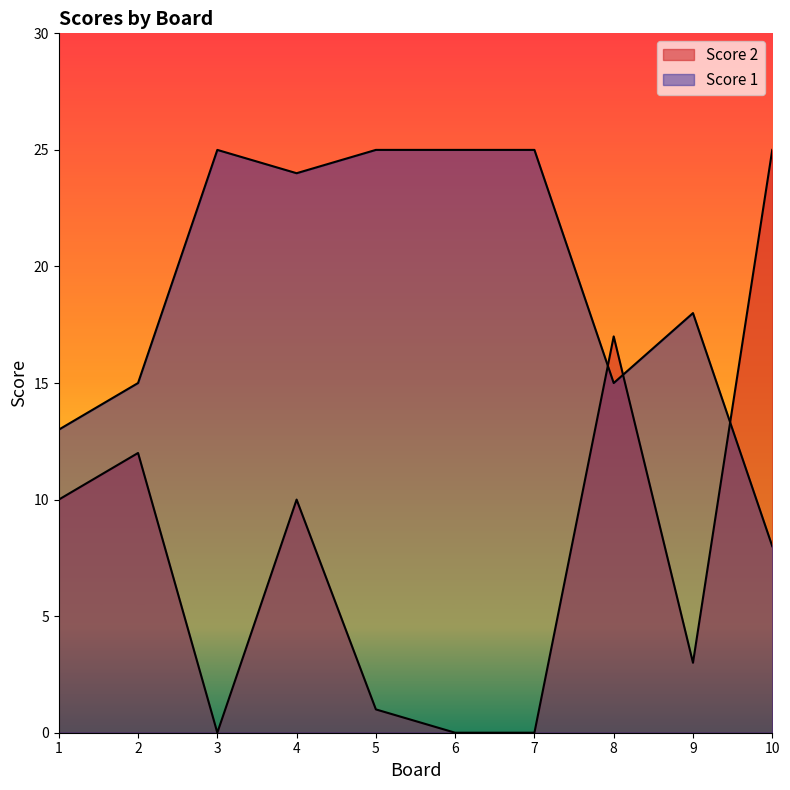

At how many categories does at least one series exceed 3?

10